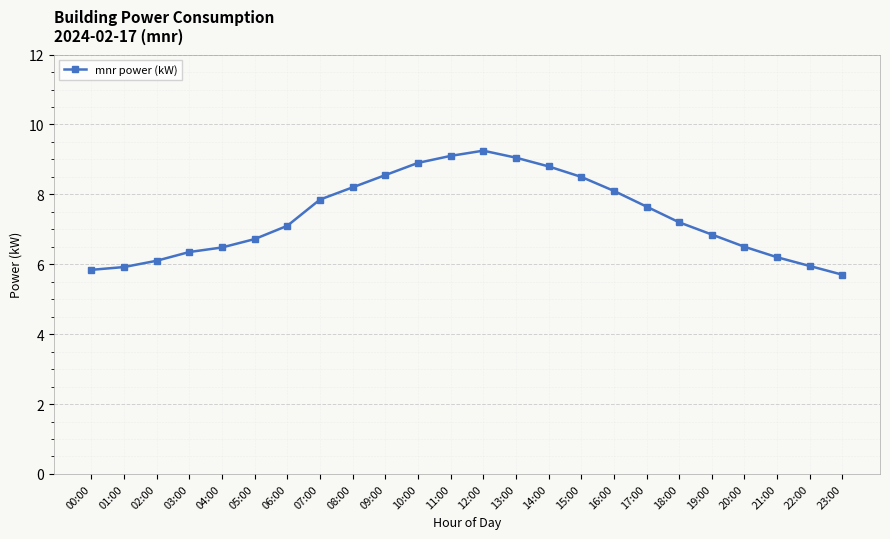

True or false: the data shows 2.6 at 09:00.

False